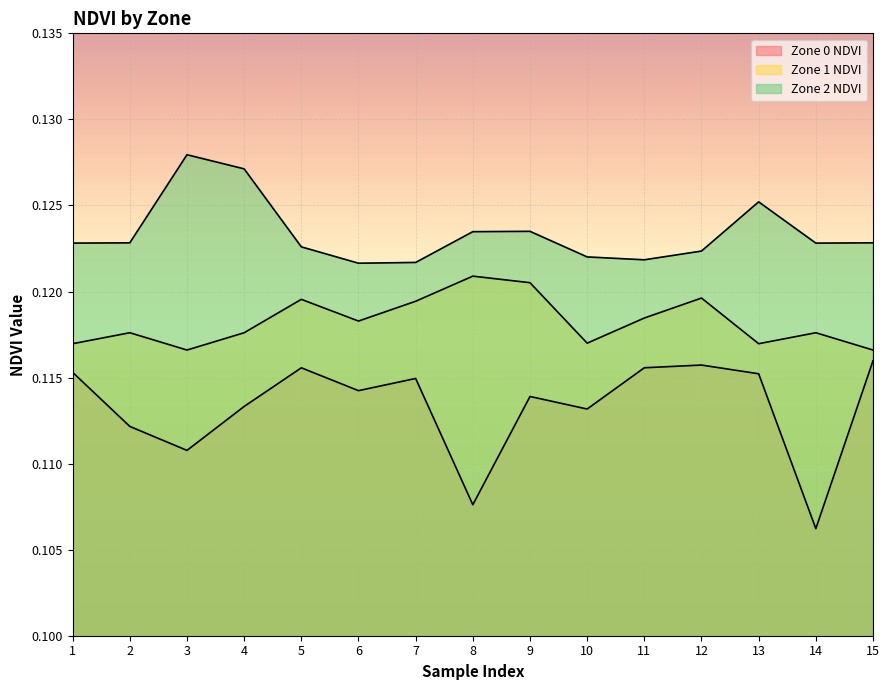

What is the greatest value displayed?

0.1